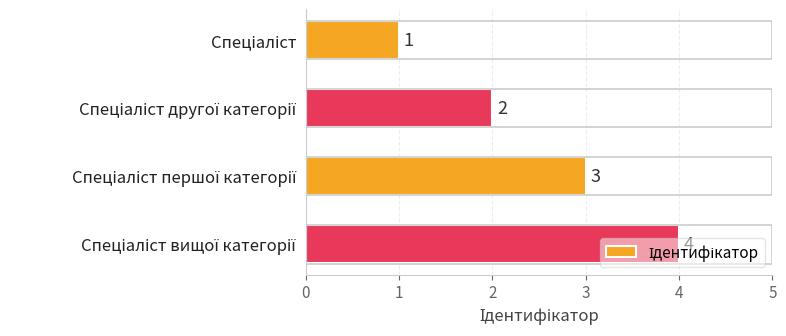

What is the maximum value shown in the chart?

4